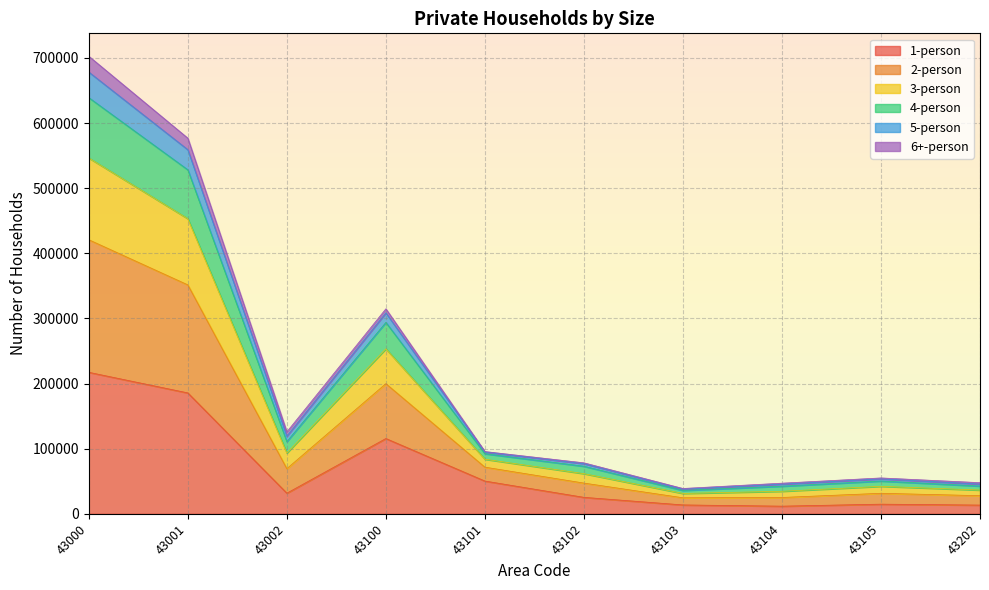

What are all the series names shown in the legend?

1-person, 2-person, 3-person, 4-person, 5-person, 6+-person